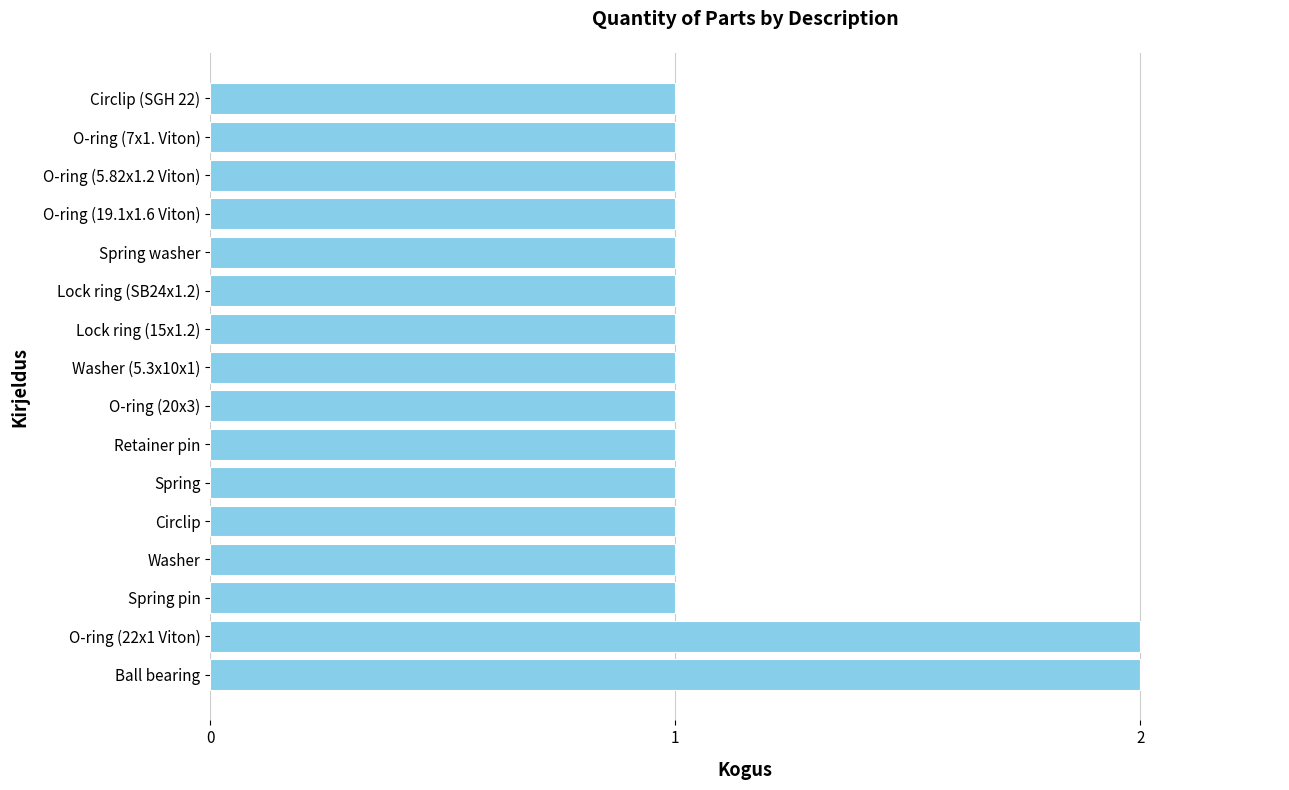

Reading bottom to top, transcribe all the data shown in this chart.

Ball bearing=2	O-ring (22x1 Viton)=2	Spring pin=1	Washer=1	Circlip=1	Spring=1	Retainer pin=1	O-ring (20x3)=1	Washer (5.3x10x1)=1	Lock ring (15x1.2)=1	Lock ring (SB24x1.2)=1	Spring washer=1	O-ring (19.1x1.6 Viton)=1	O-ring (5.82x1.2 Viton)=1	O-ring (7x1. Viton)=1	Circlip (SGH 22)=1